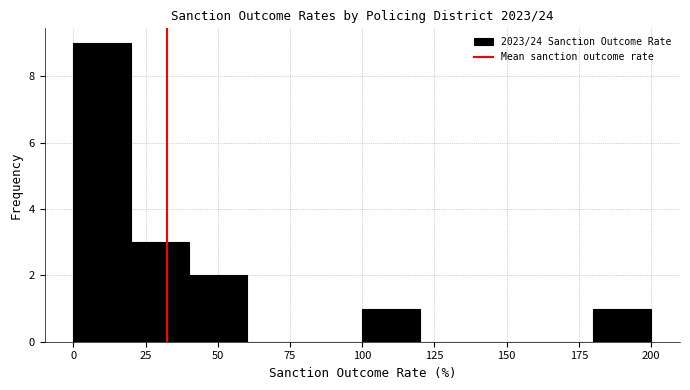

Reading left to right, list every bar in this chart as the range it spans on the x-axis followed by its height. The values are not printed on the chart, so give them approximately, as read against the axis.

0 to 20: 9
20 to 40: 3
40 to 60: 2
60 to 80: 0
80 to 100: 0
100 to 120: 1
120 to 140: 0
140 to 160: 0
160 to 180: 0
180 to 200: 1